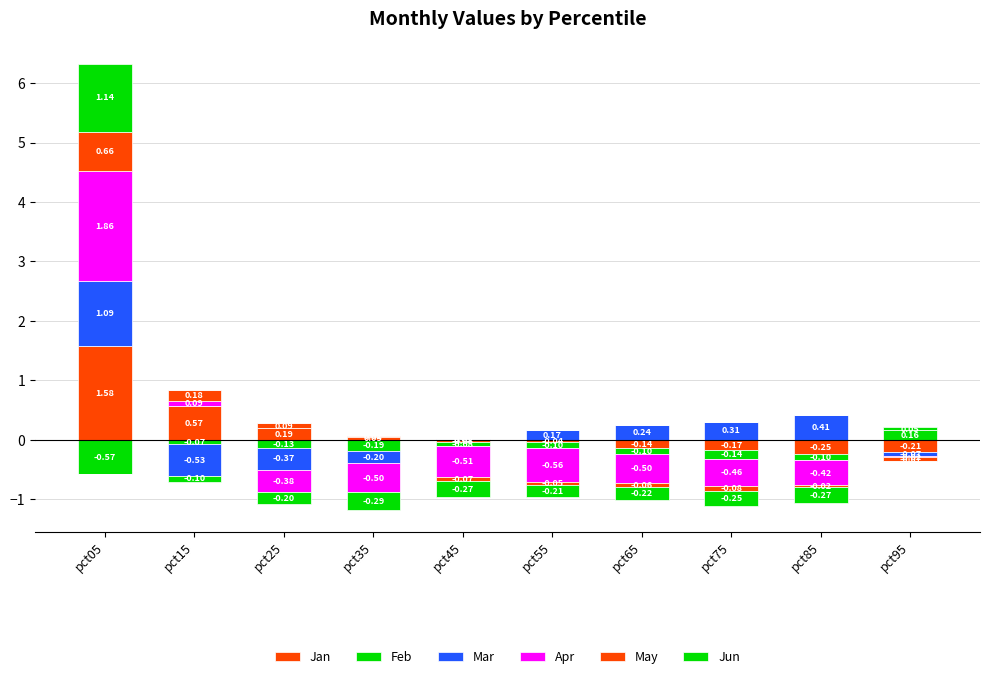

How many distinct data groups are displayed?

6